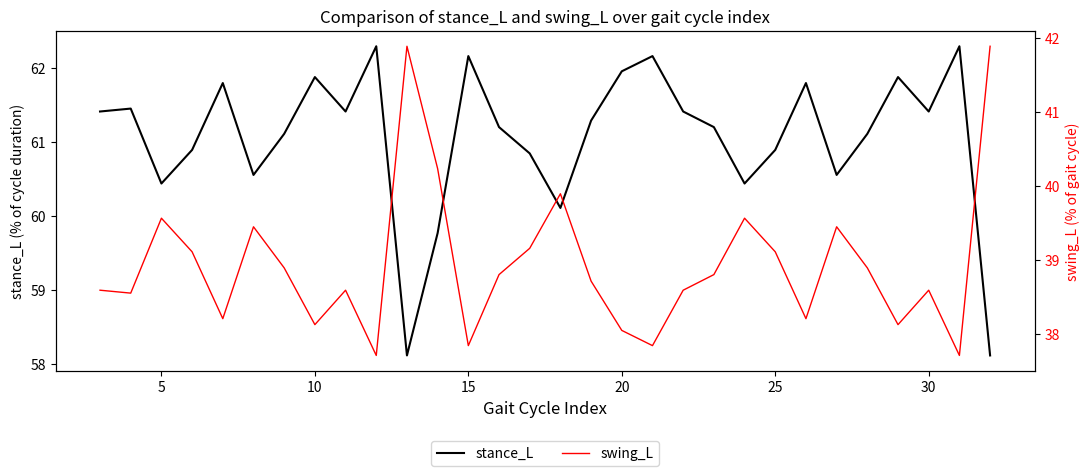

What is the maximum value for stance_L?

62.3